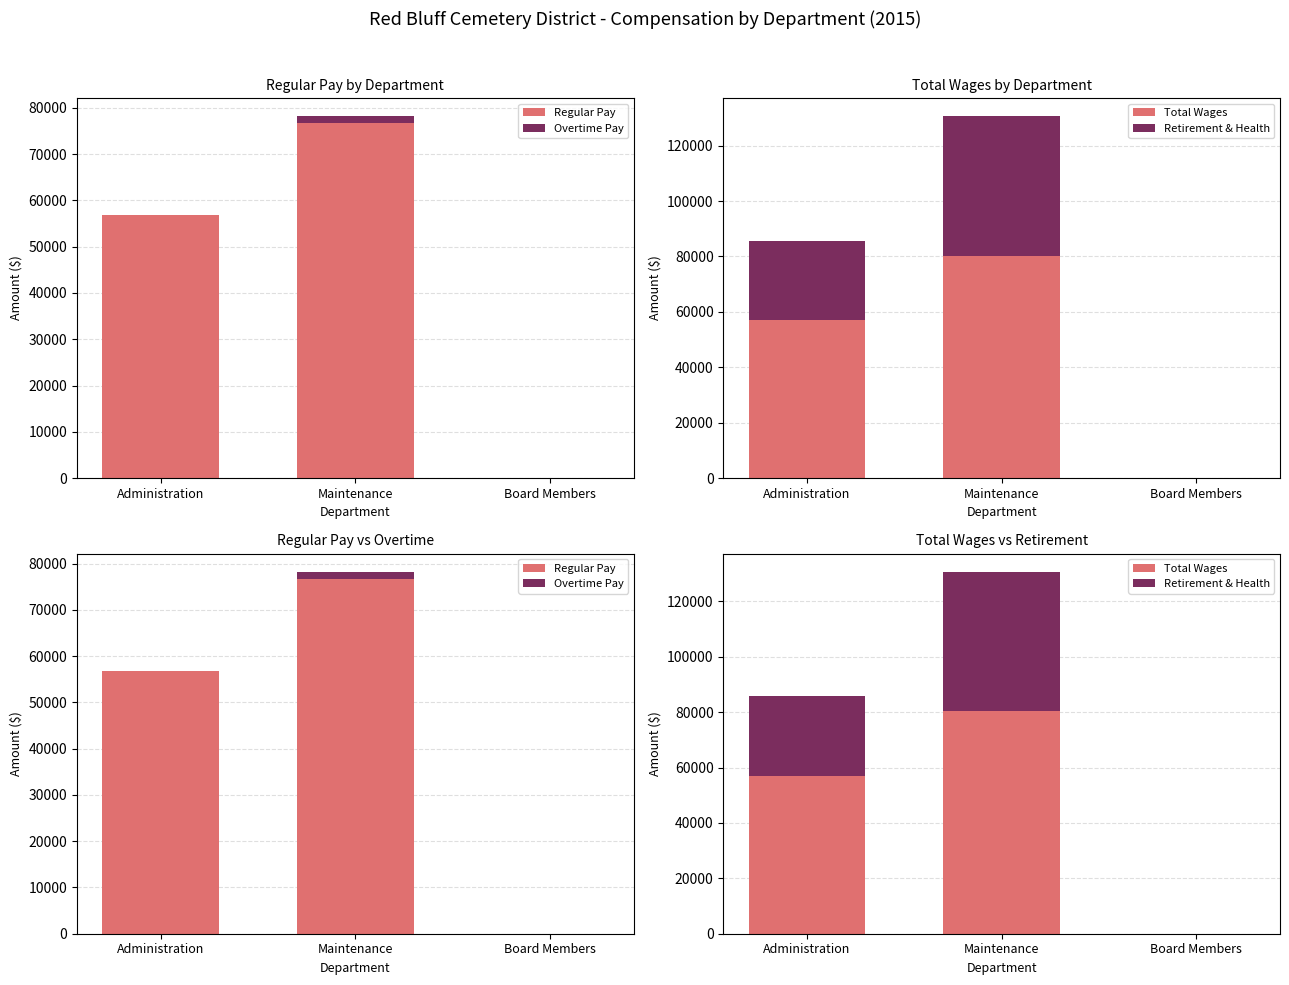

How many data points in Regular Pay are above 56881?

1